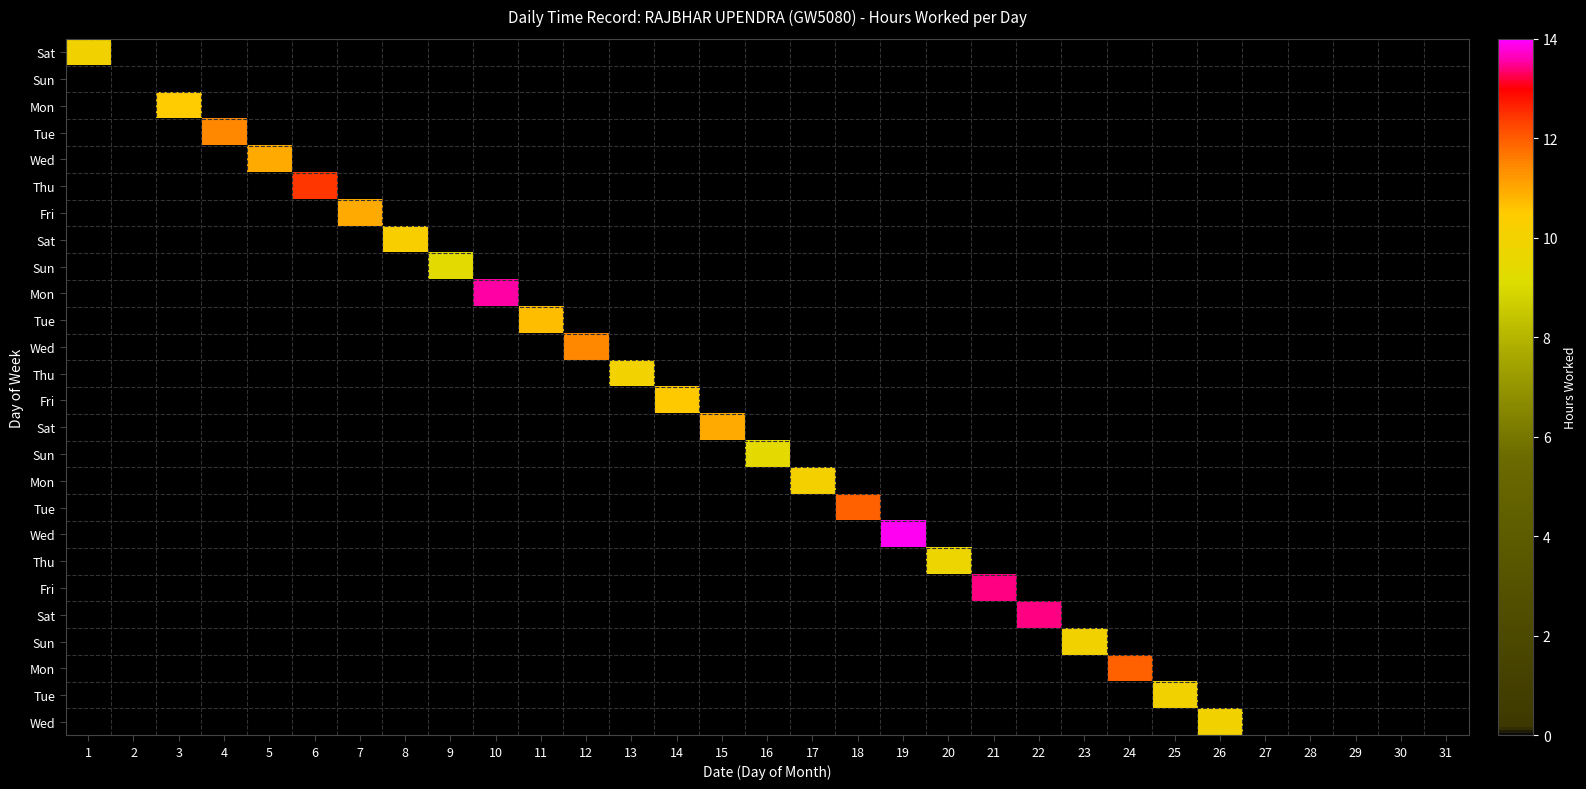

Which has a higher value, 29 or 5?

5